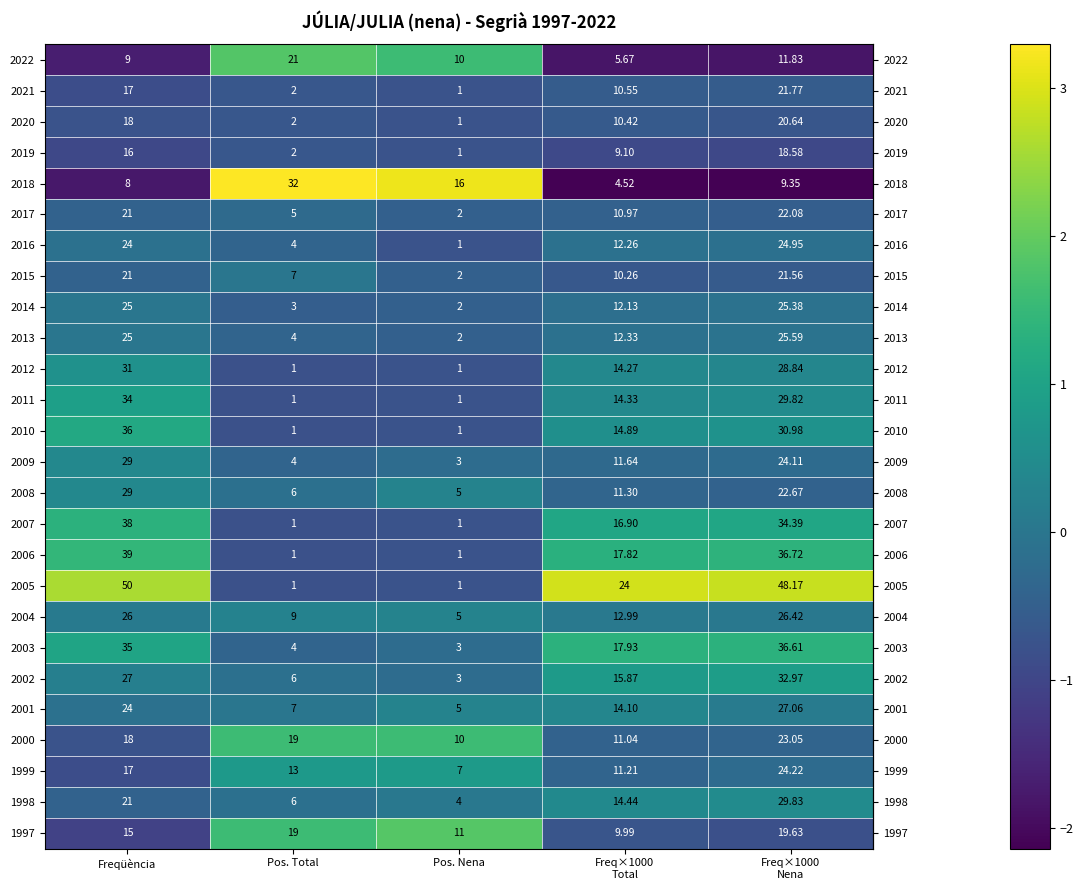

At which label does 2022 first exceed 10?

Pos. Total